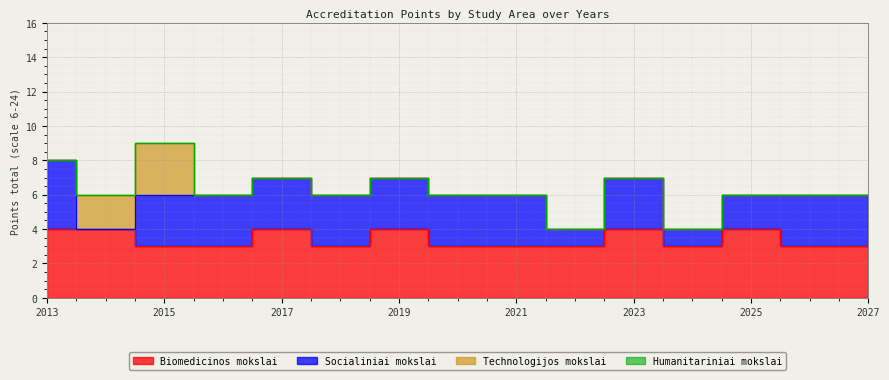

How many lines are shown in the chart?

4